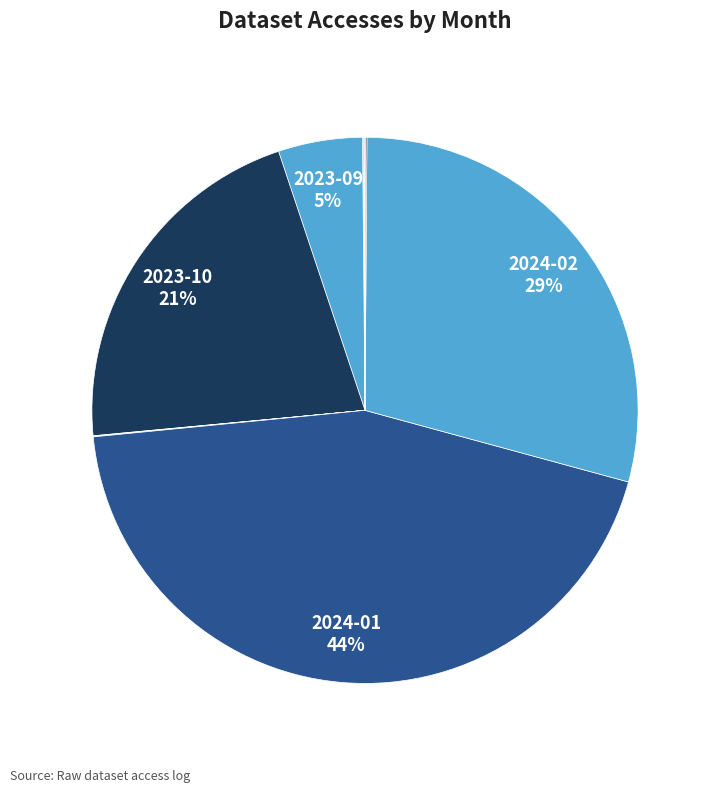

Is there any slice that represents more than half of the pie?

No